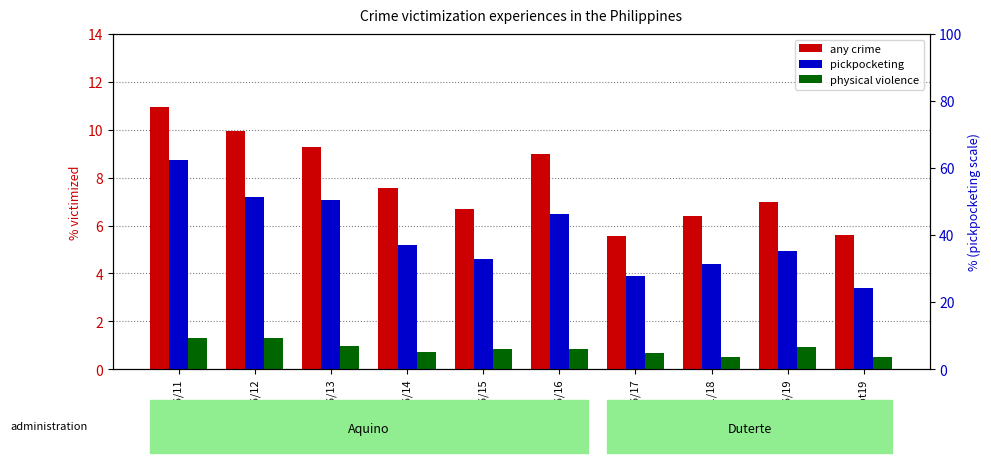

What are all the series names shown in the legend?

any crime, pickpocketing, physical violence